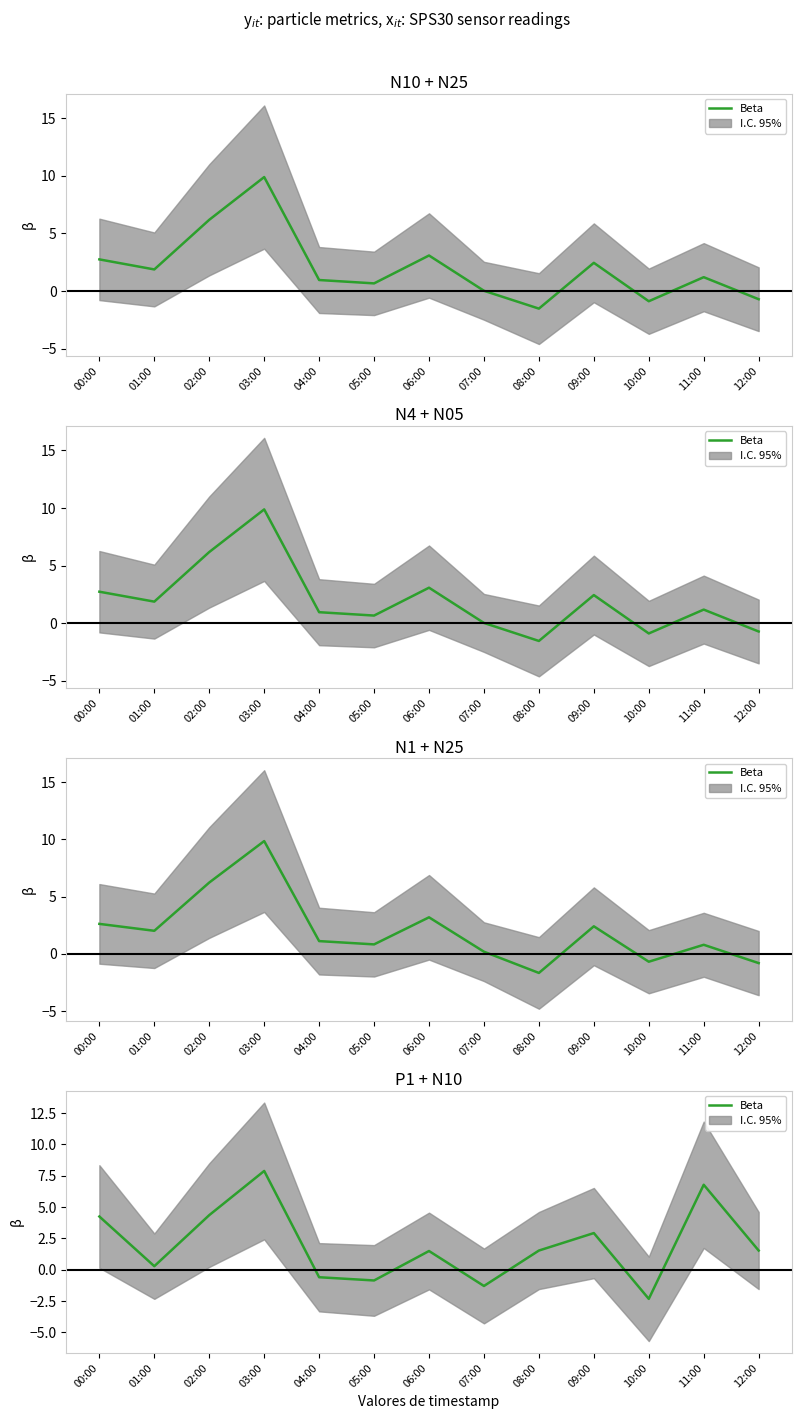

What is the average value?

2.0